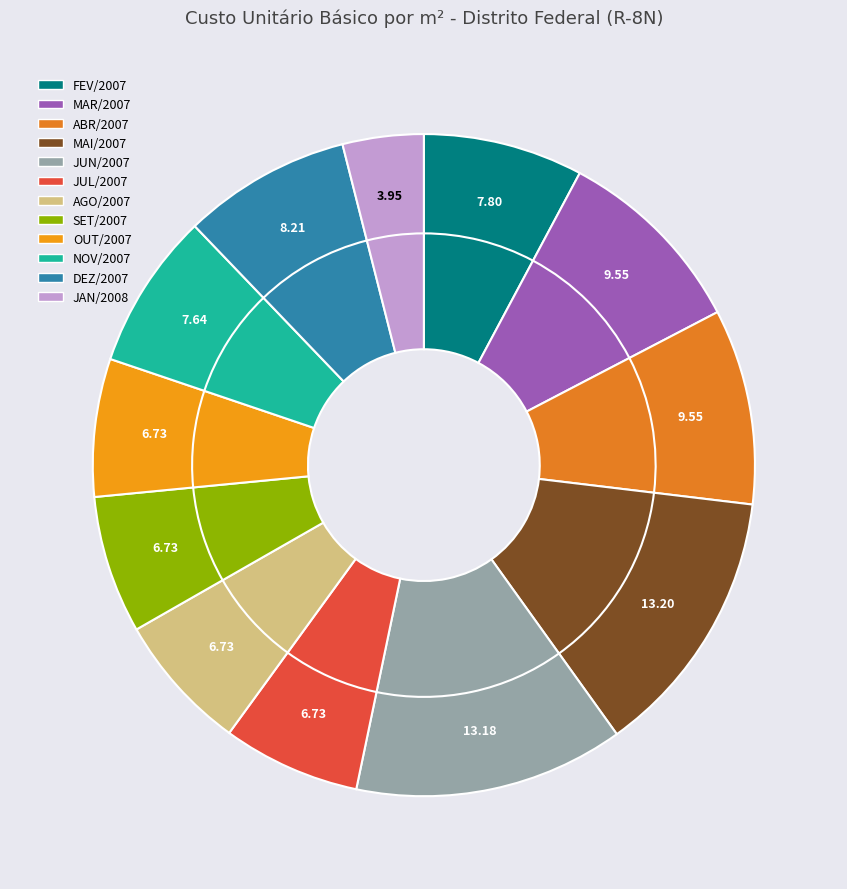

How many slices are in this pie chart?

12